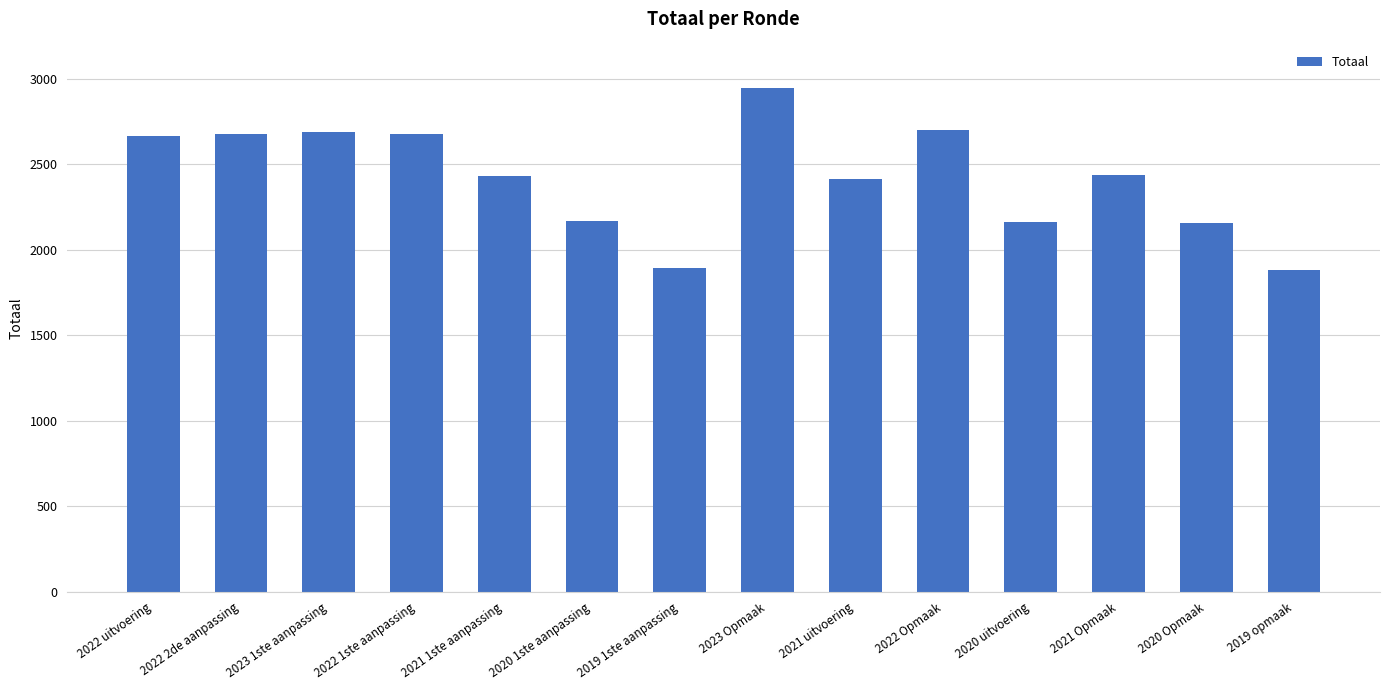

Count the number of data series in this chart.

1